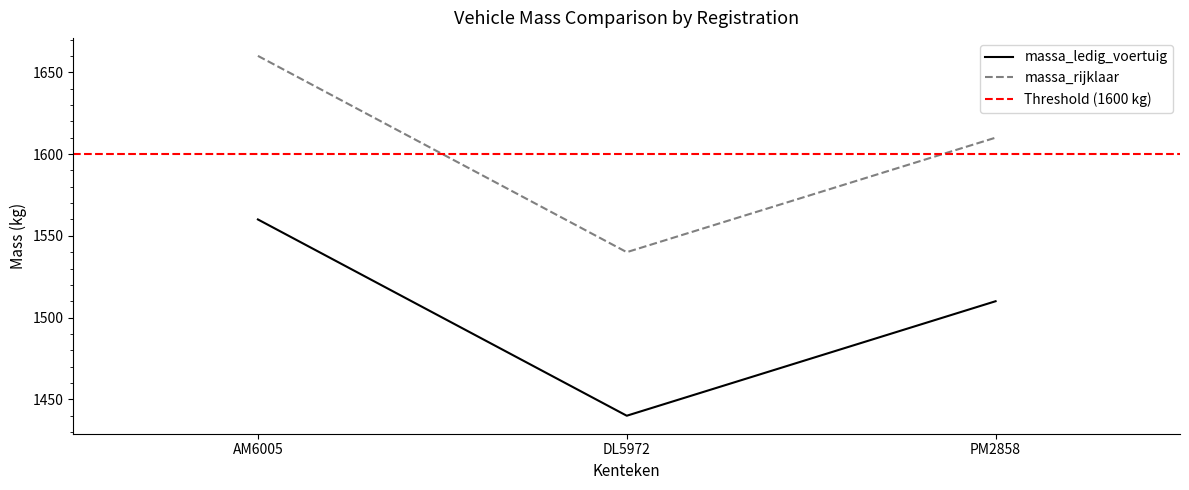

List the series in order of their overall mean, lowest first.

massa_ledig_voertuig, massa_rijklaar